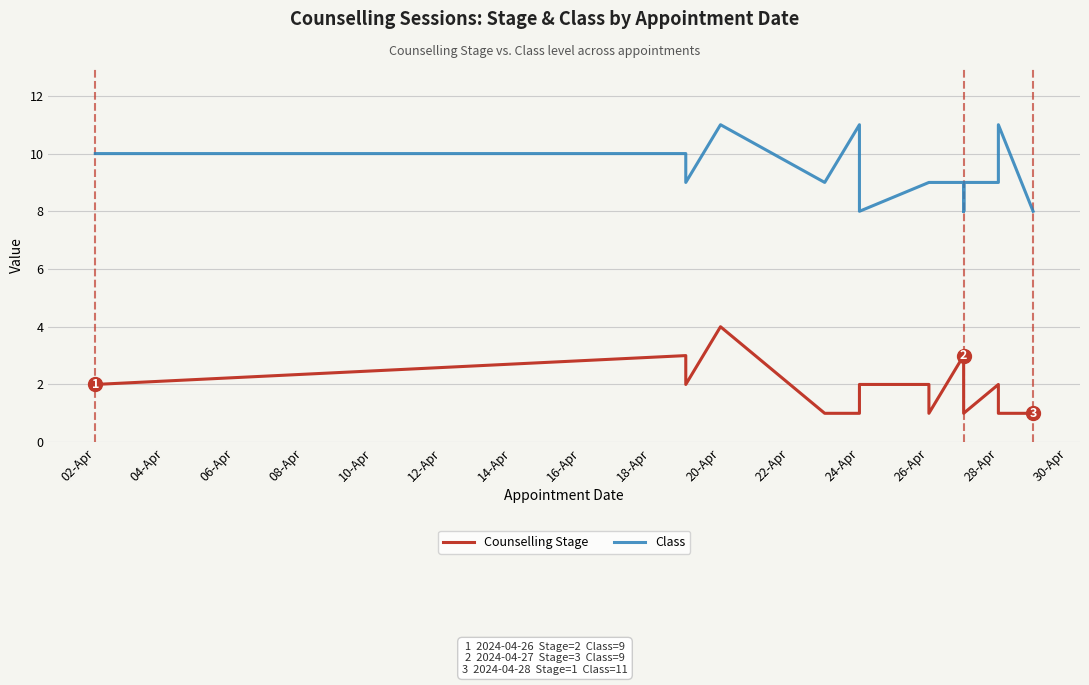

In Class, how many points are higher than both neighbors (excluding endpoints)?

3